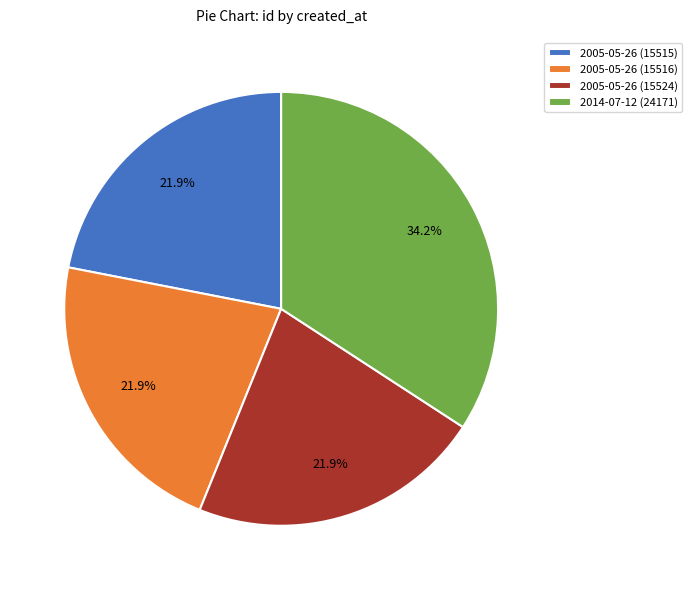

What is the largest slice in the pie chart?

2014-07-12 (24171)